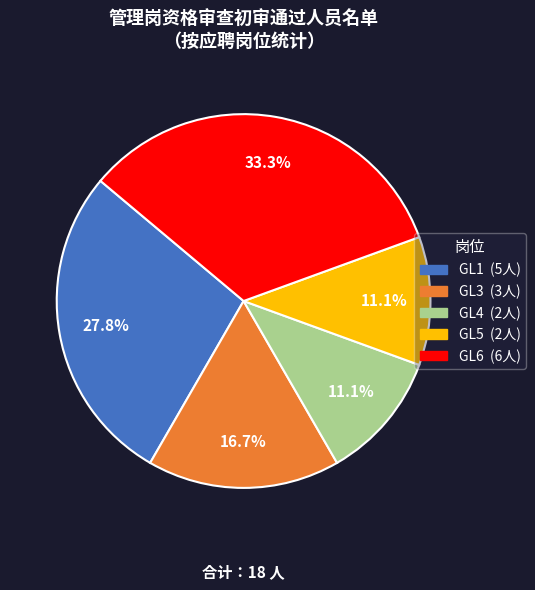

Which category has the biggest portion of the pie?

GL6